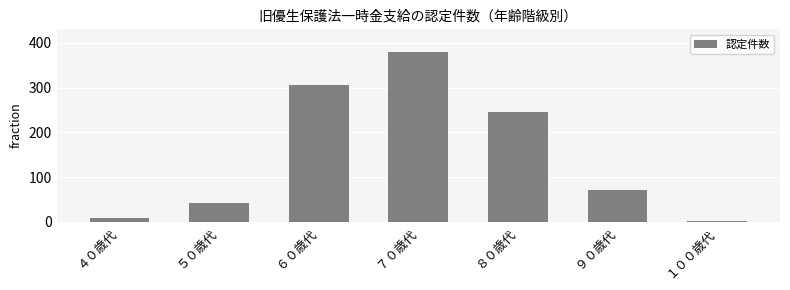

Which has a higher value, ７０歳代 or ６０歳代?

７０歳代